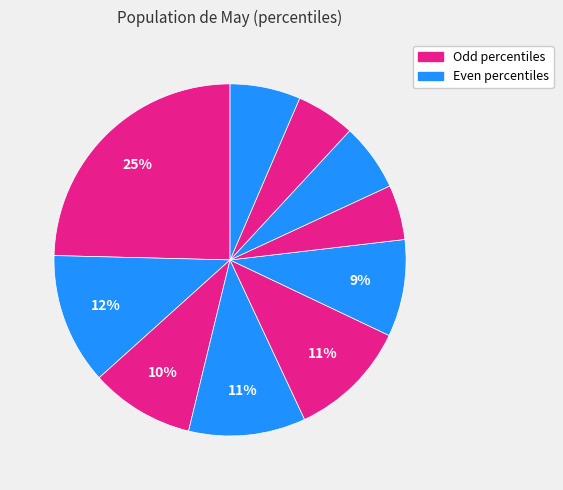

Rank the categories by value from lowest to highest.

pct65, pct85, pct75, pct95, pct55, pct25, pct35, pct45, pct15, pct05